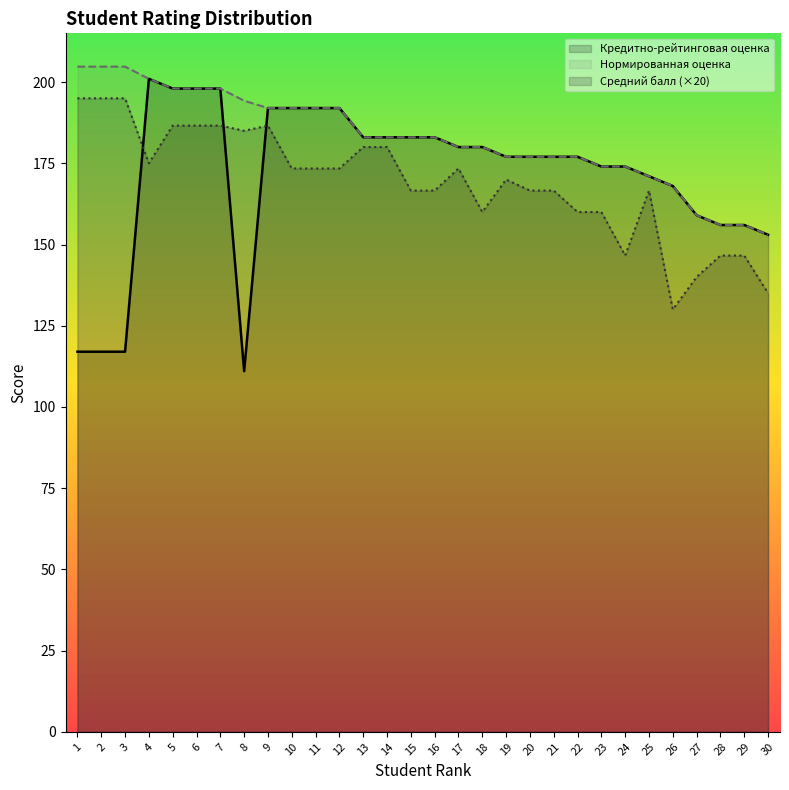

Rank the series by their average value, from highest to lowest.

Нормированная оценка, Кредитно-рейтинговая оценка, Средний балл (×20)